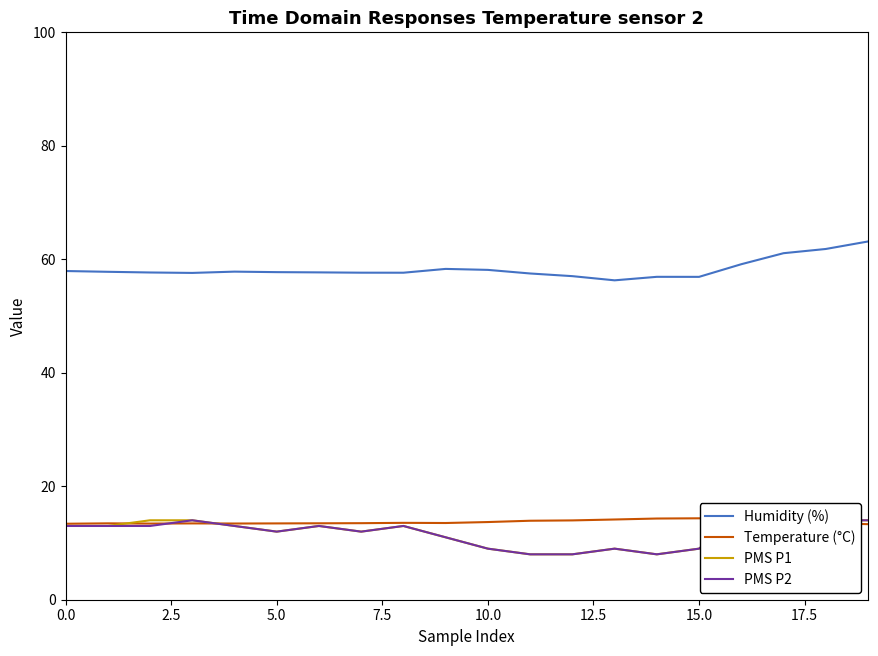

True or false: Humidity (%) and PMS P1 intersect in this chart.

False